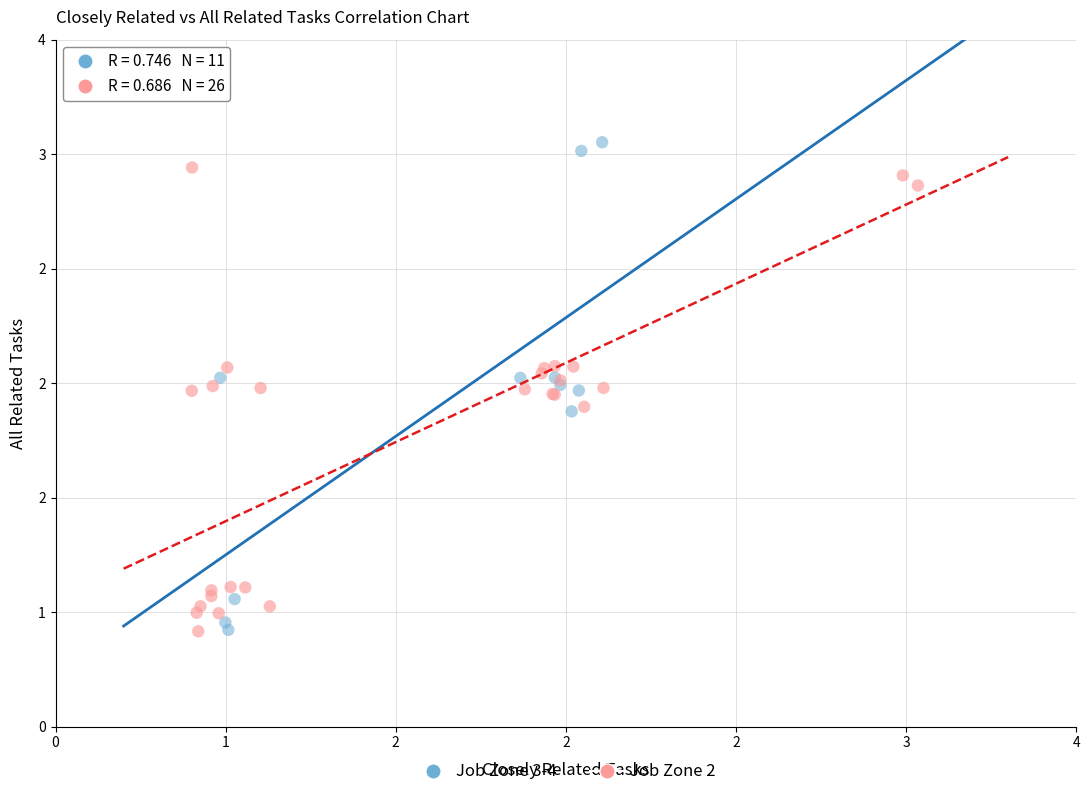

What are all the series names shown in the legend?

Job Zone 3-4, Job Zone 2